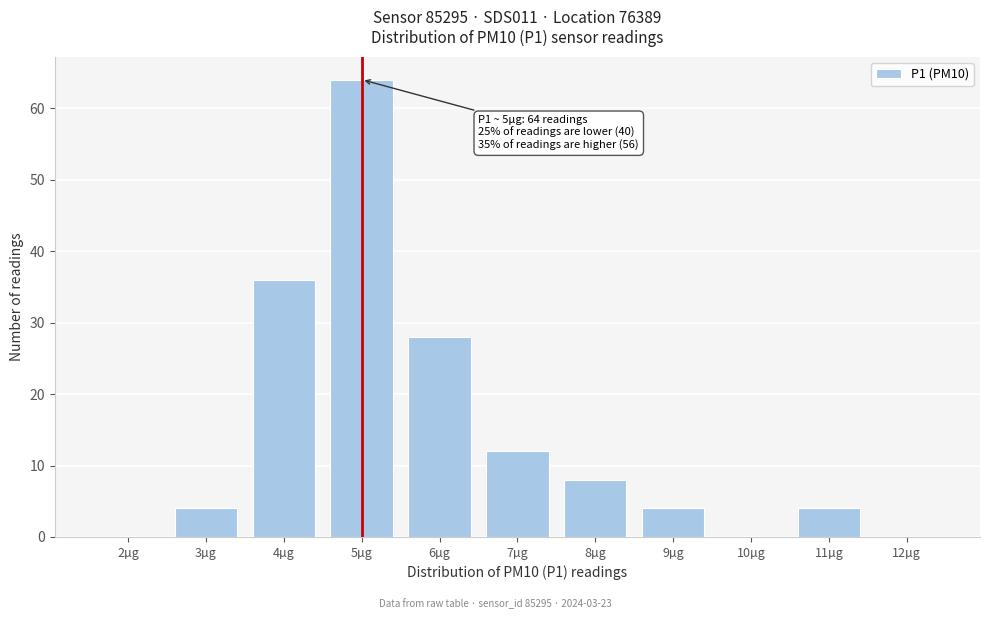

Reading right to left, extract all data points from this chart.

12µg=0	11µg=4	10µg=0	9µg=4	8µg=8	7µg=12	6µg=28	5µg=64	4µg=36	3µg=4	2µg=0